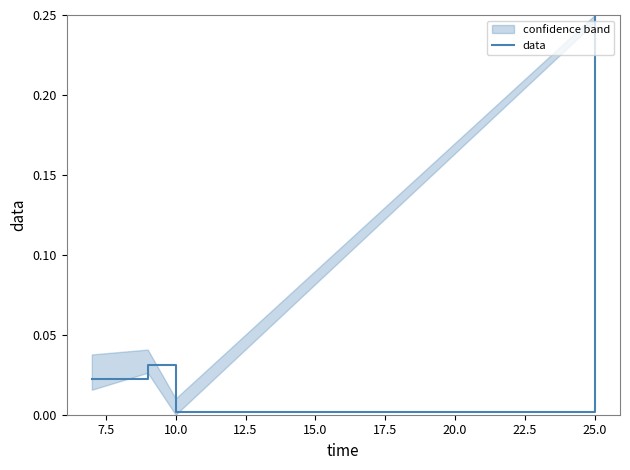

The value of data at 10.0 is 0.0. True or false?

True